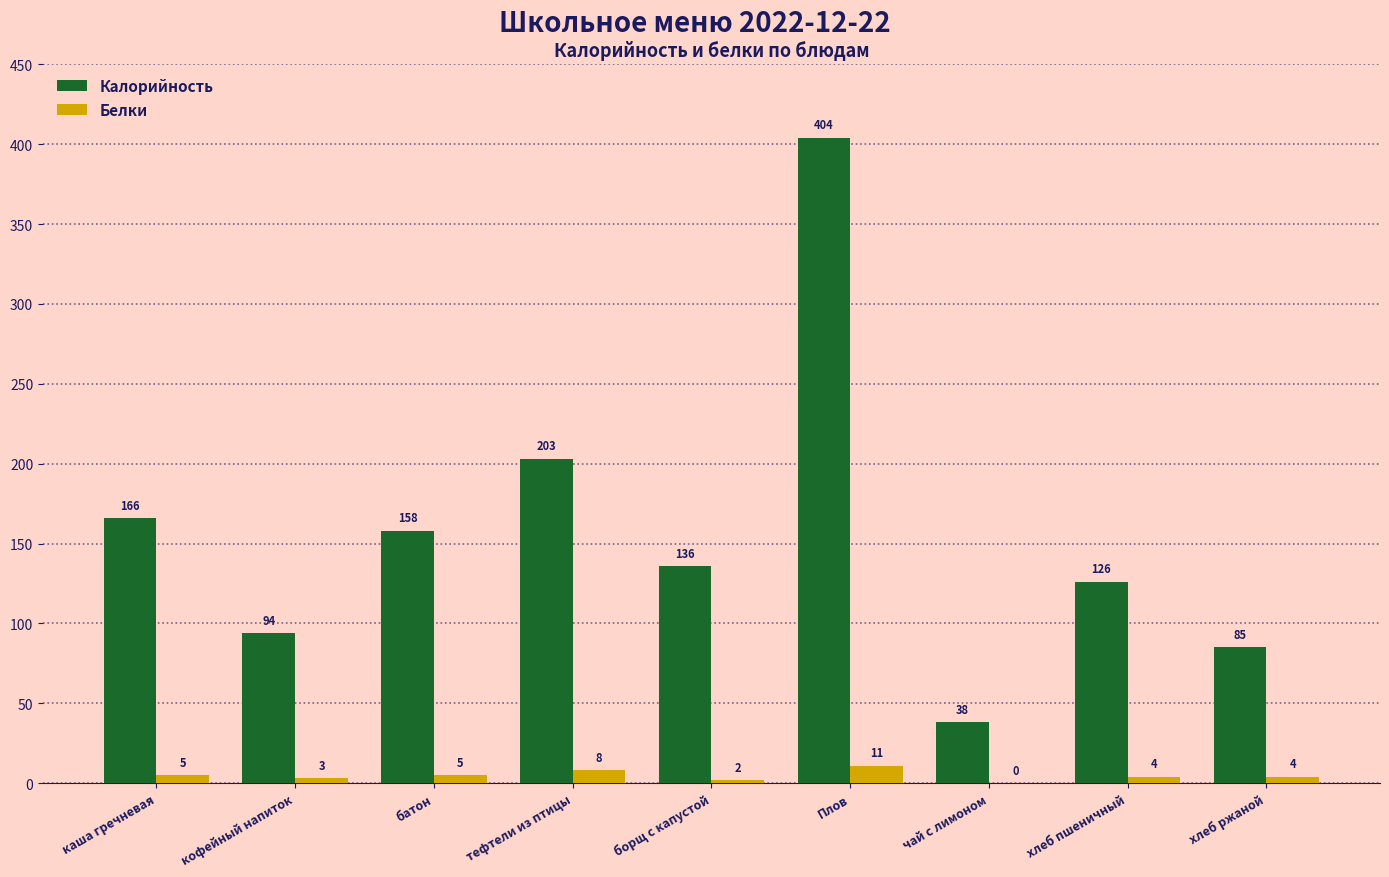

What is the sum of the Калорийность values at кофейный напиток and чай с лимоном?

132